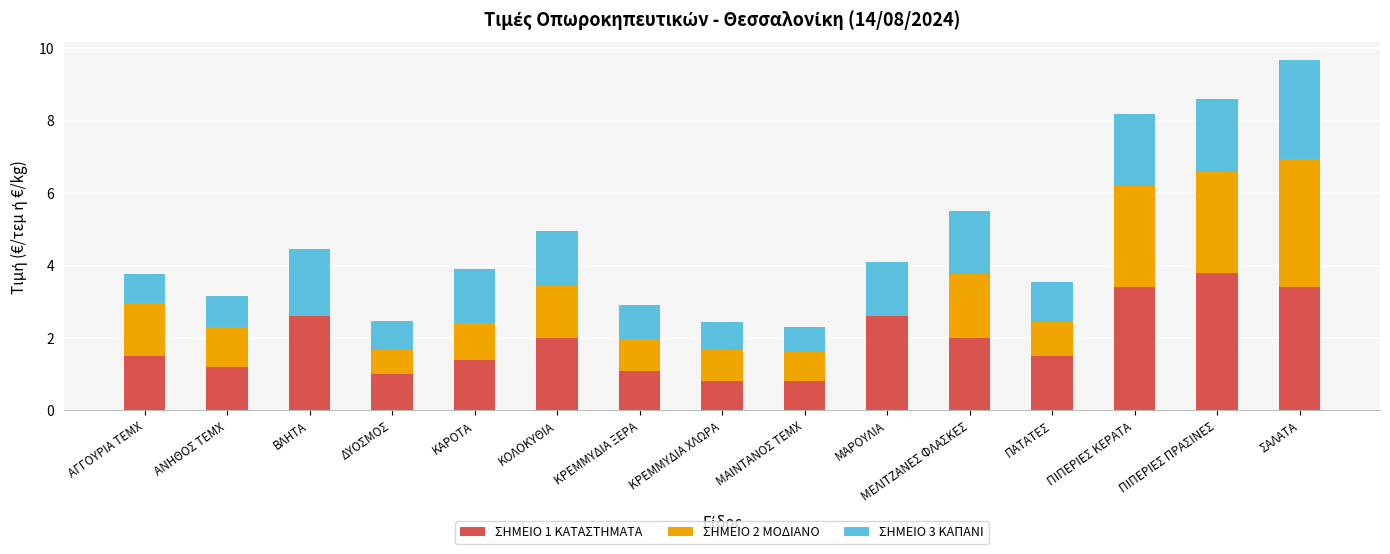

Where does the ΣΗΜΕΙΟ 1 ΚΑΤΑΣΤΗΜΑΤΑ series first go above 1?

ΑΓΓΟΥΡΙΑ ΤΕΜΧ